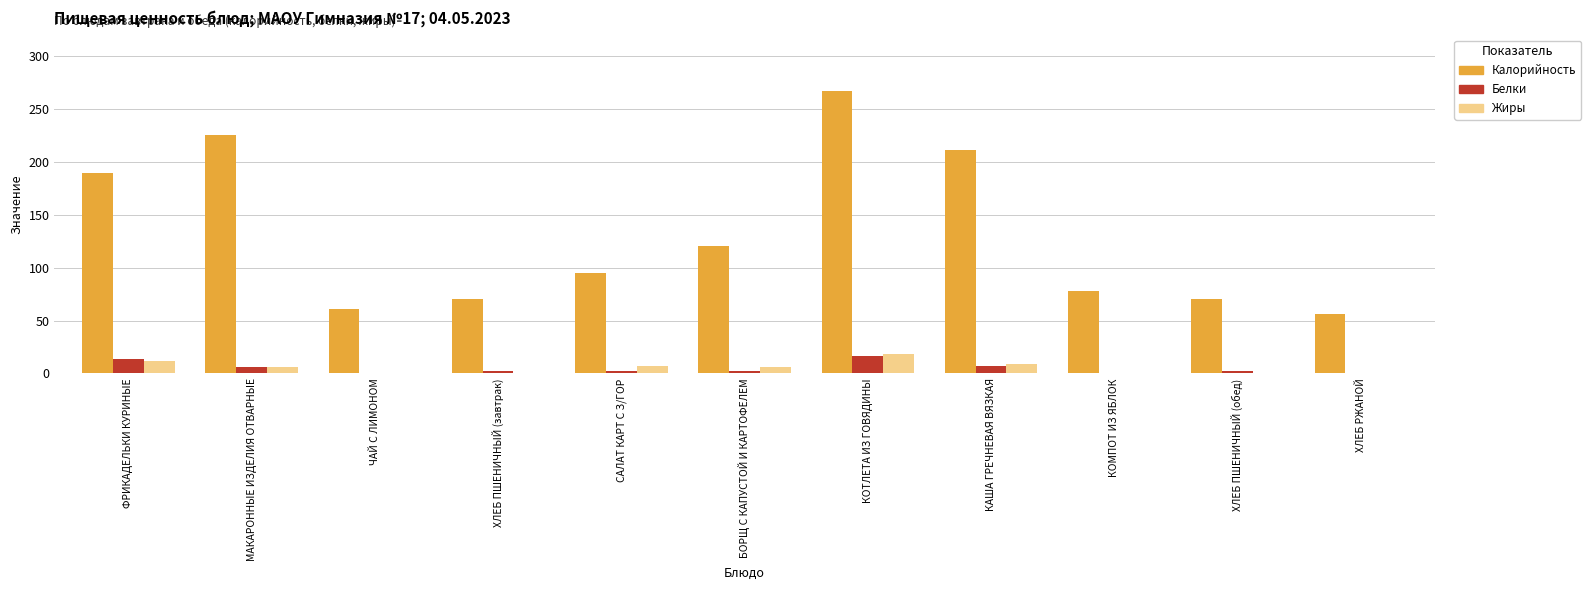

What is the sum of all Жиры values?

59.1